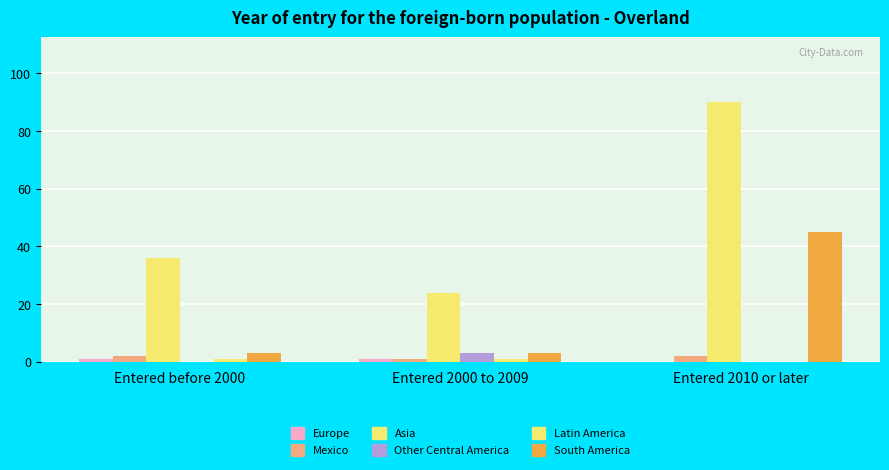

What is the difference between the maximum and second lowest values in the Other Central America series?

3